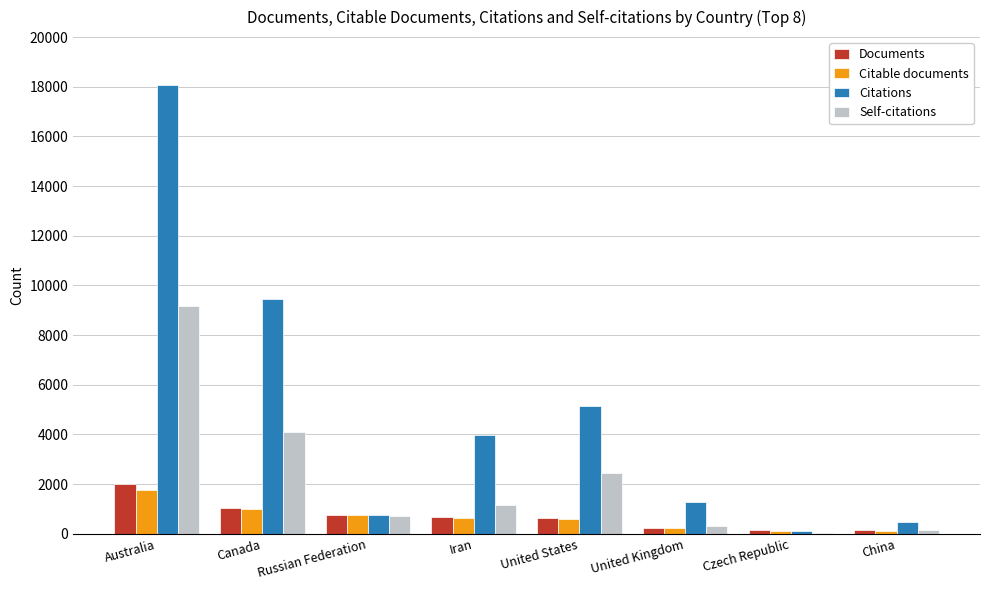

Which label corresponds to the largest value in the chart?

Australia